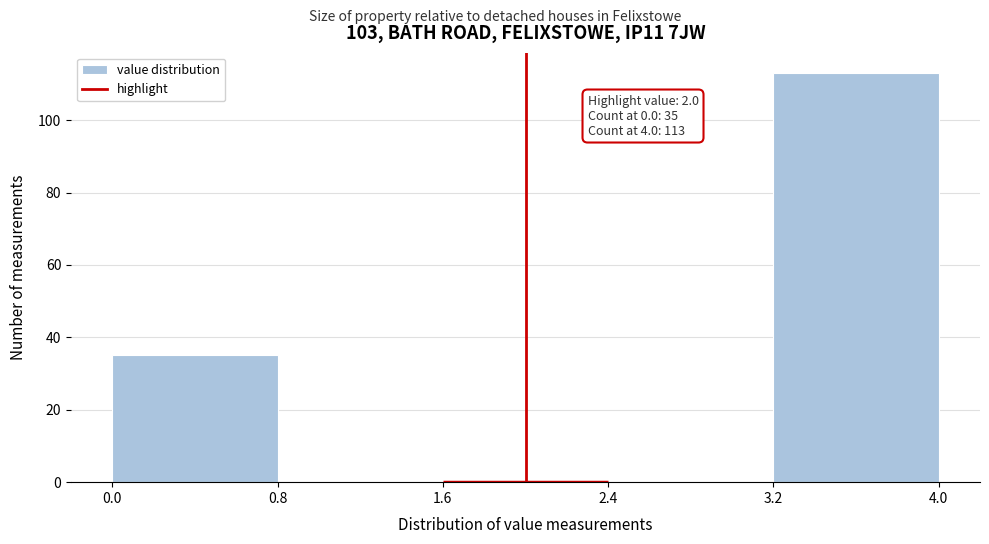

Which range on the x-axis has the tallest bar?

3.2 to 4.0